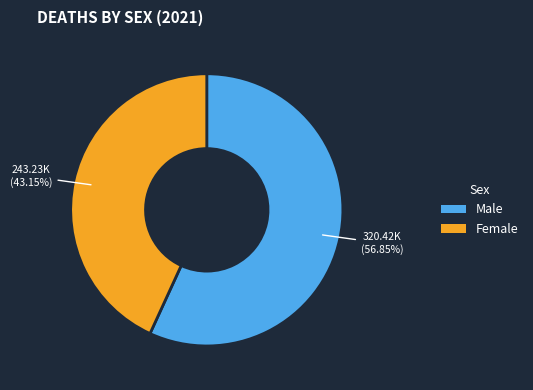

How many segments does this pie chart have?

2